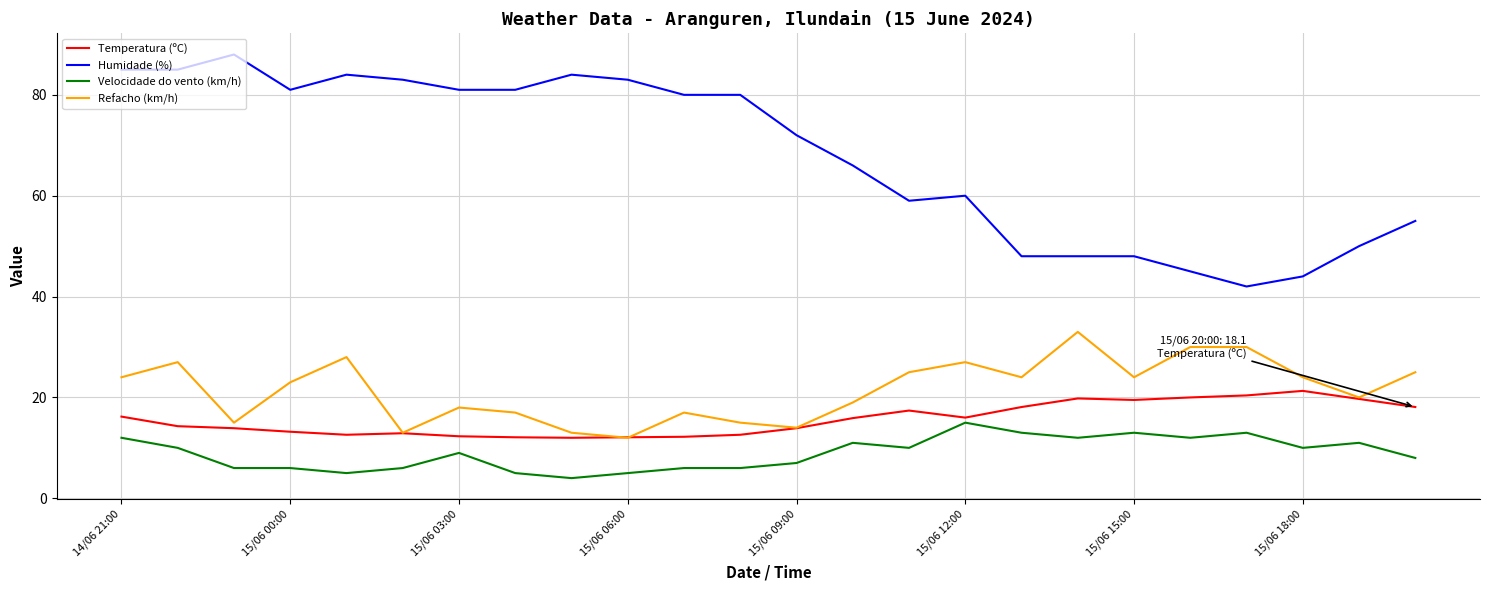

True or false: Velocidade do vento (km/h) and Humidade (%) intersect in this chart.

False